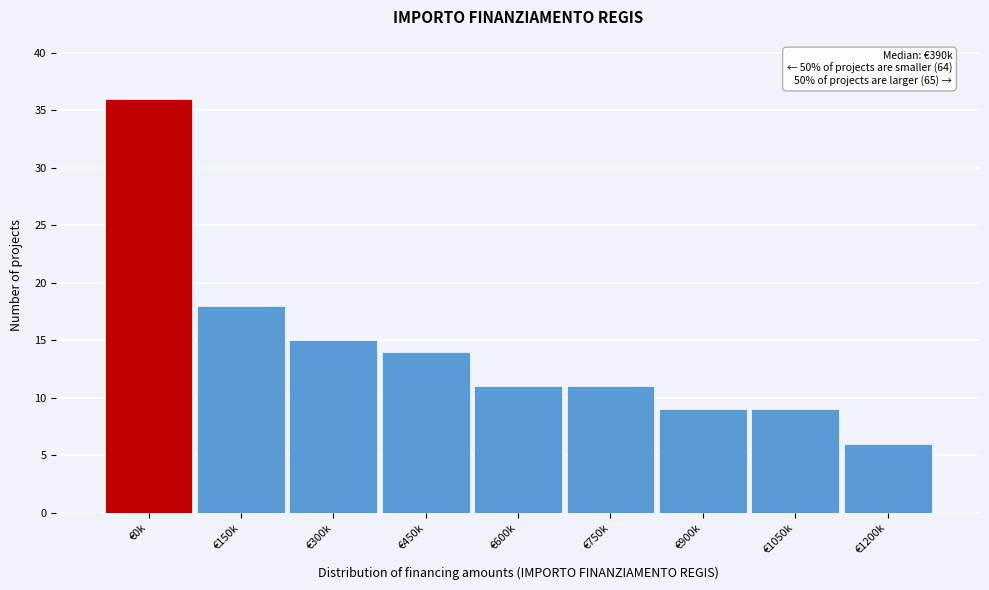

Reading left to right, what are all the values shown in this chart?

36	18	15	14	11	11	9	9	6